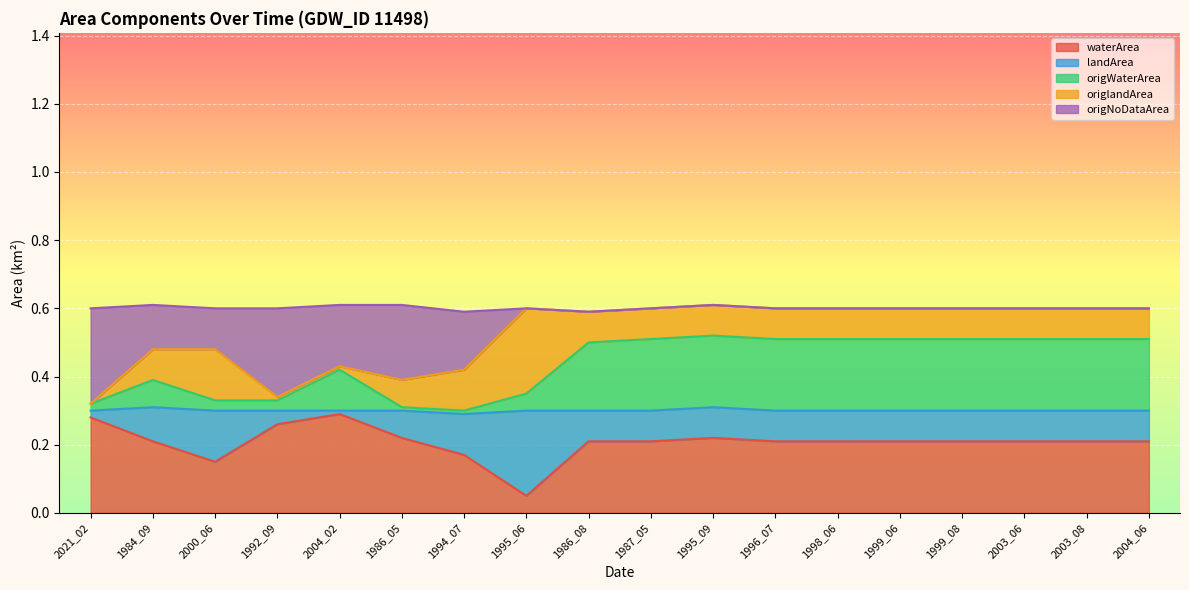

What is the difference between the second highest and minimum values in the origWaterArea series?

0.2